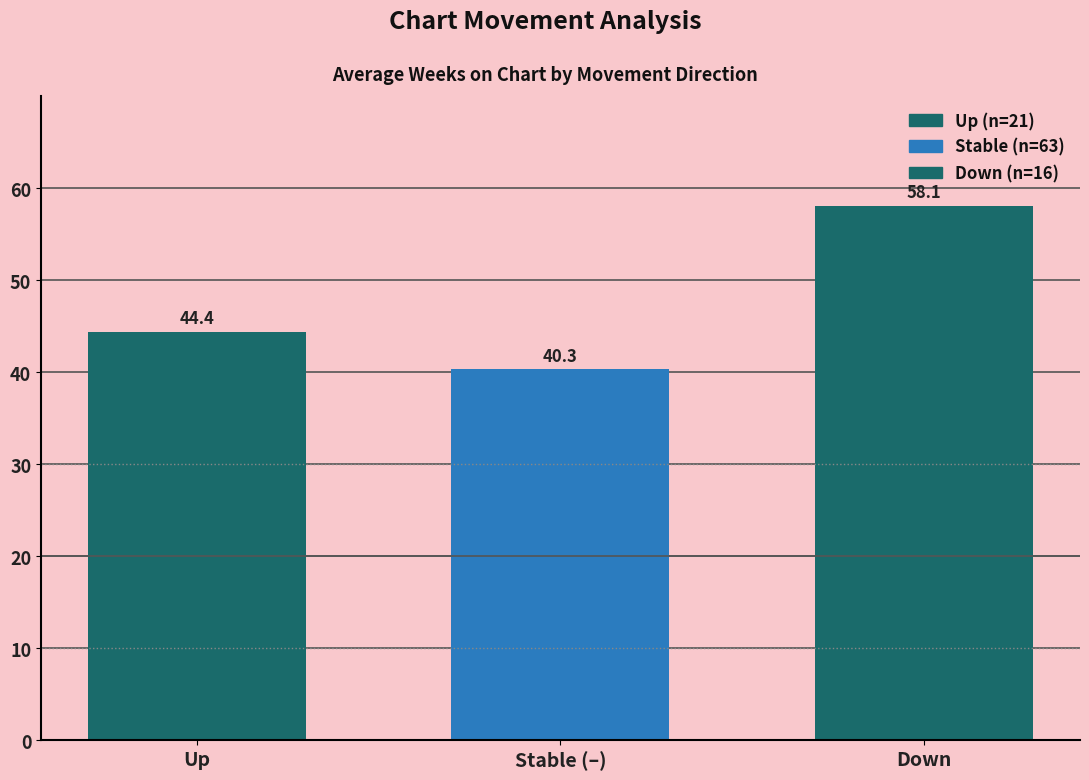

List the labels in order of value, smallest first.

Stable (–), Up, Down